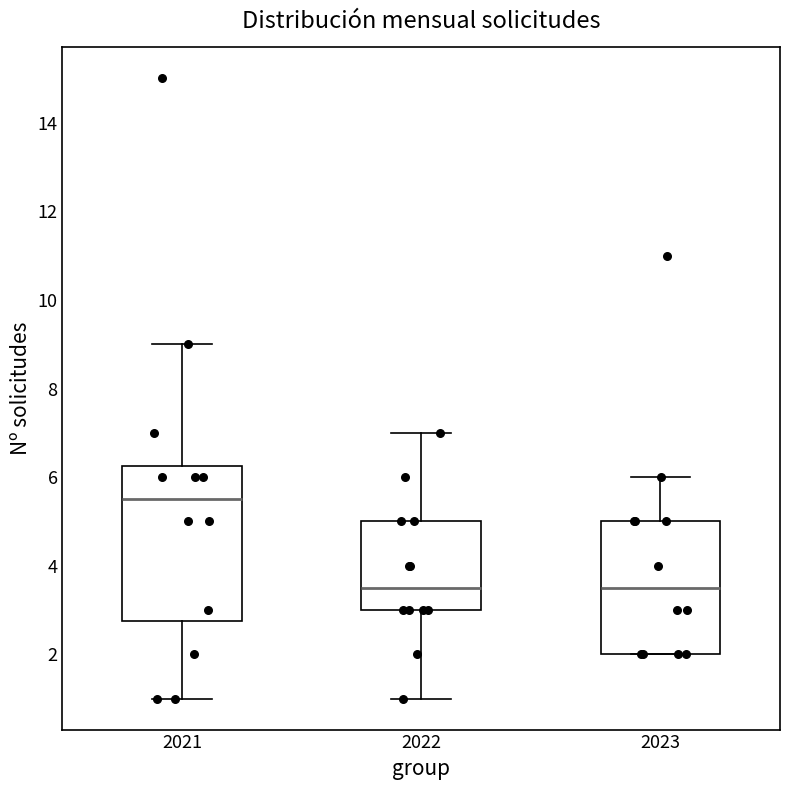

Which box is the tallest, from its lower edge to its upper edge?

2021